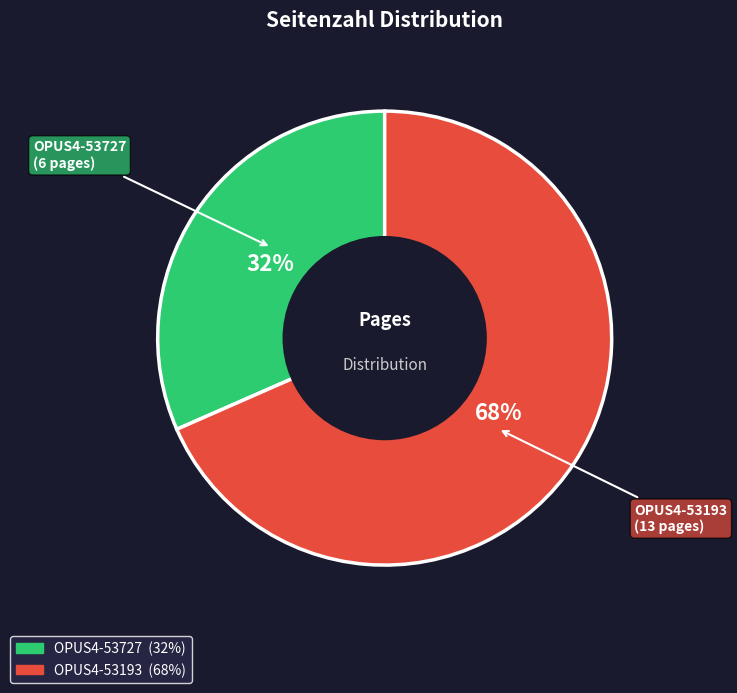

Is it true that OPUS4-53193 is 68% of the pie?

True